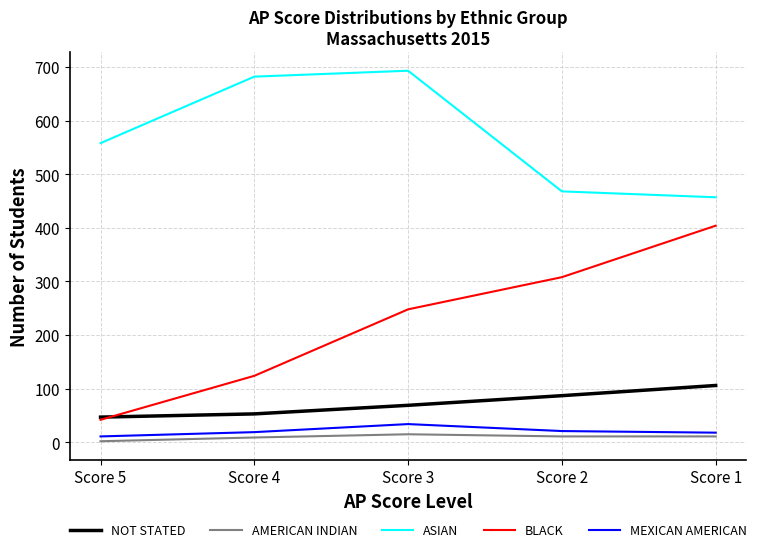

Where is the first local maximum for MEXICAN AMERICAN?

Score 3